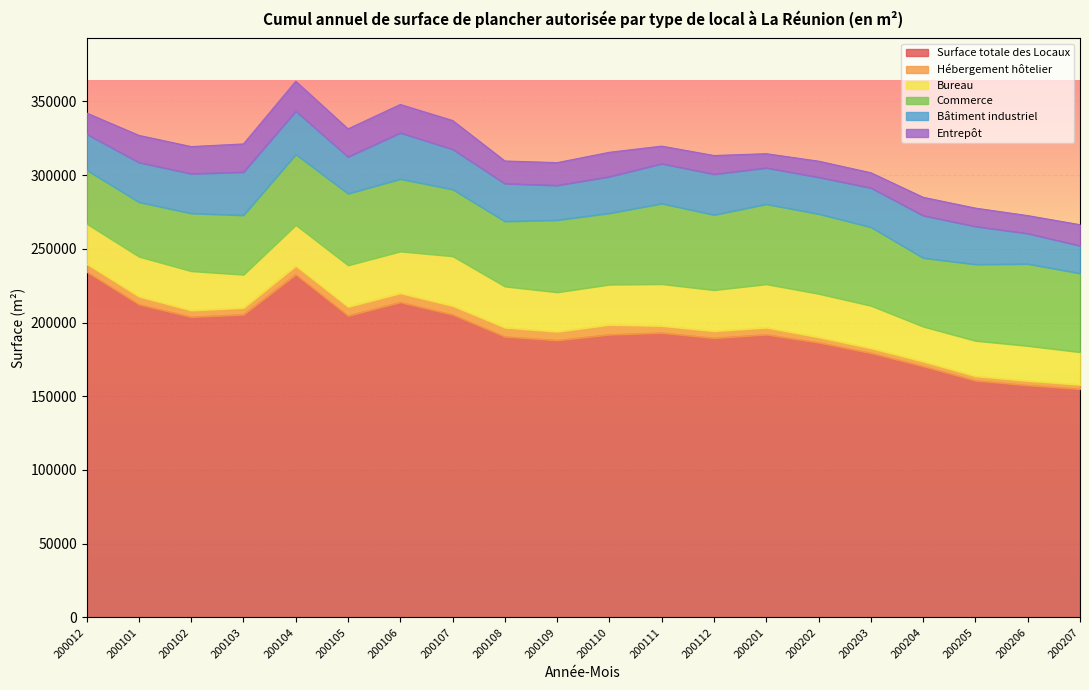

How many interior local peaks does the Surface totale des Locaux series have?

4